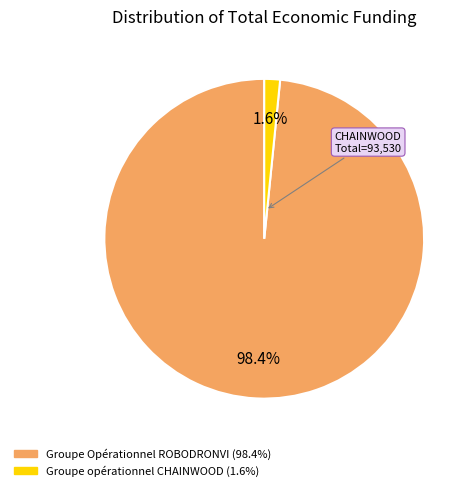

To the nearest percent, what is the average slice percentage?

50%